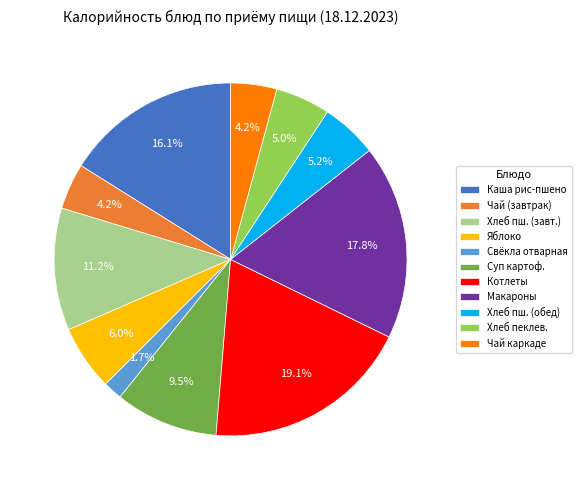

Is the sum of Хлеб пш. (обед) and Яблоко greater than half?

No